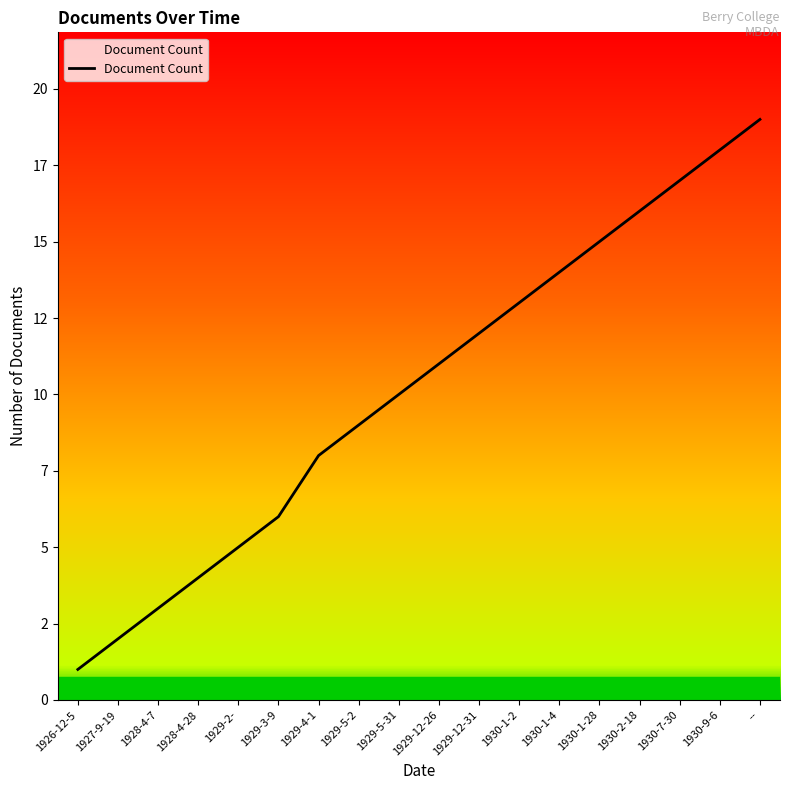

Does the chart have visible grid lines?

No